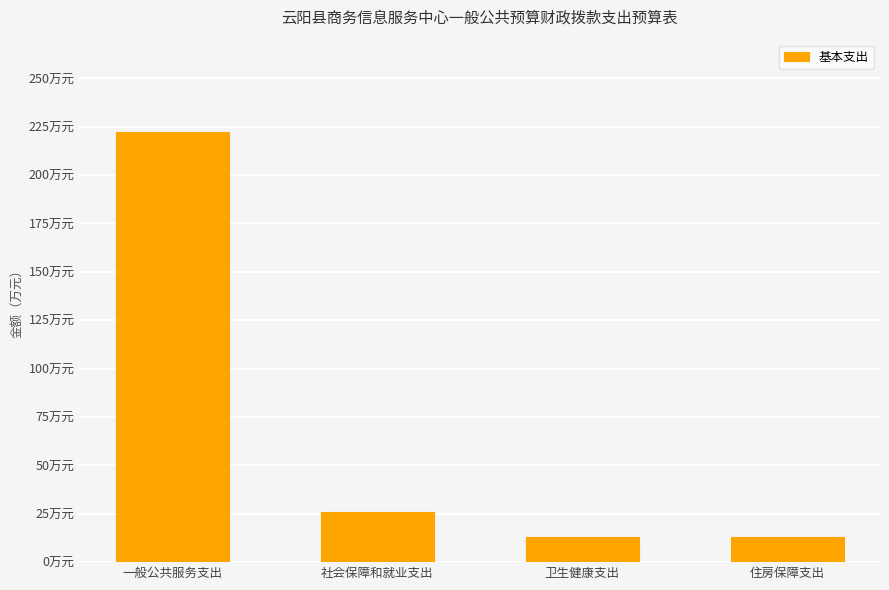

Where does the data first go above 25?

一般公共服务支出